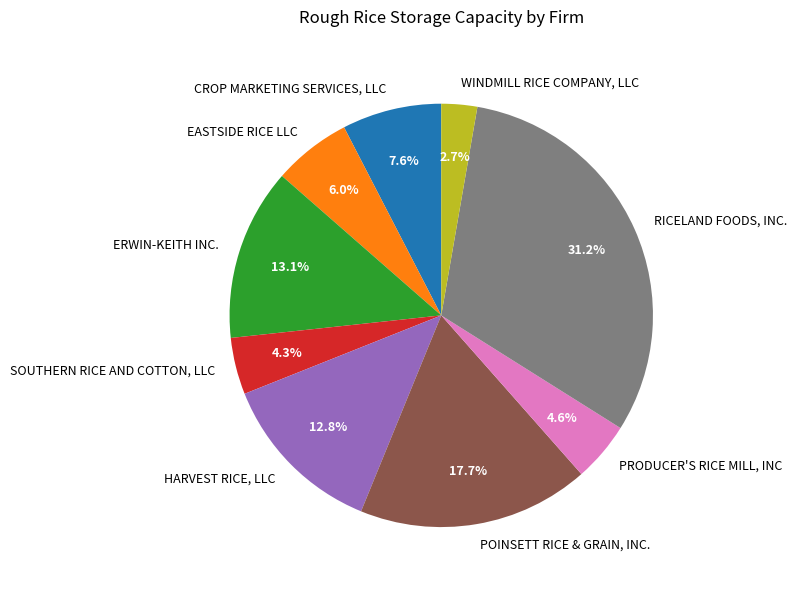

Is it true that RICELAND FOODS, INC. is 25% of the pie?

False